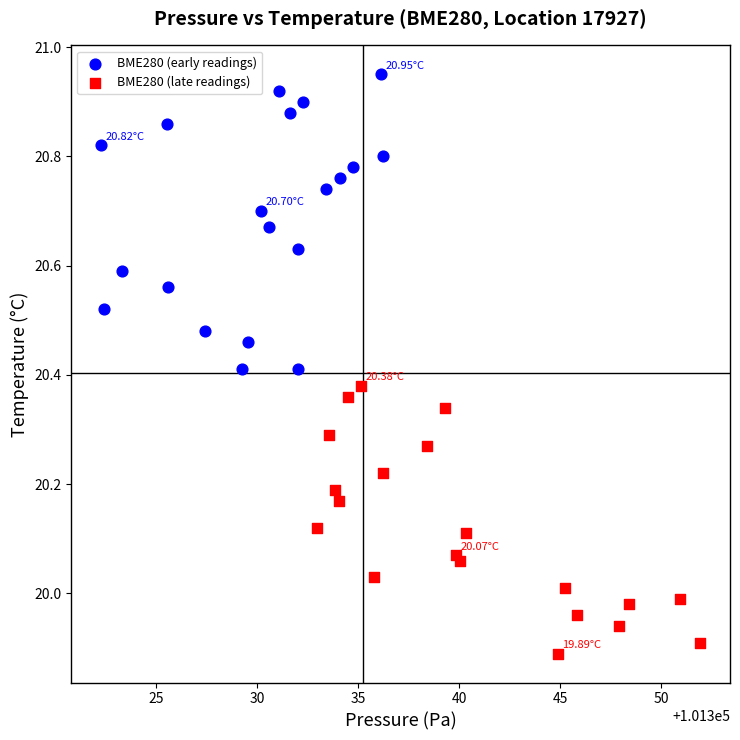

Which series contains the lowest Y value?

BME280 (late readings)